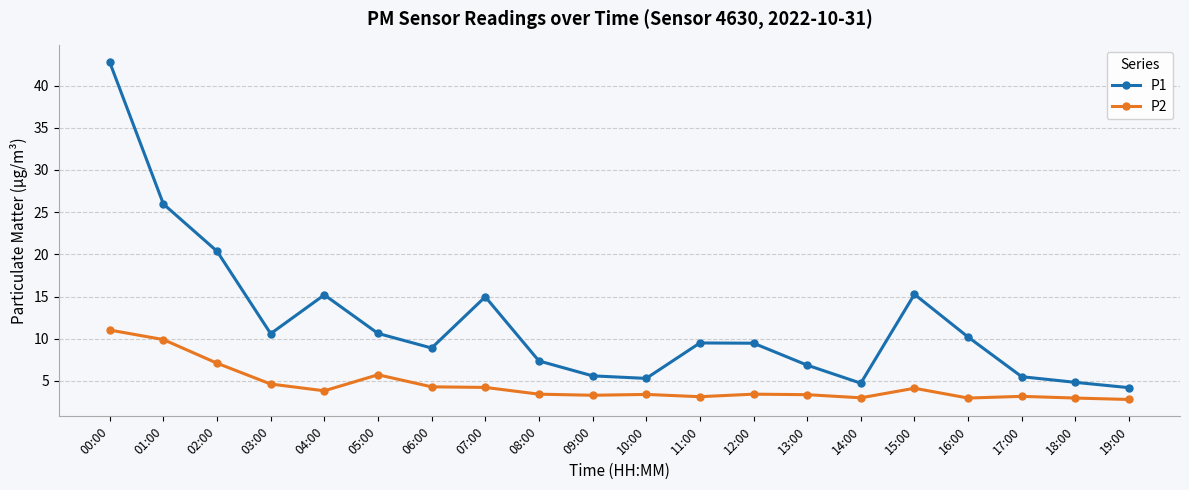

What is the sum of the P1 values at 03:00 and 13:00?

17.5